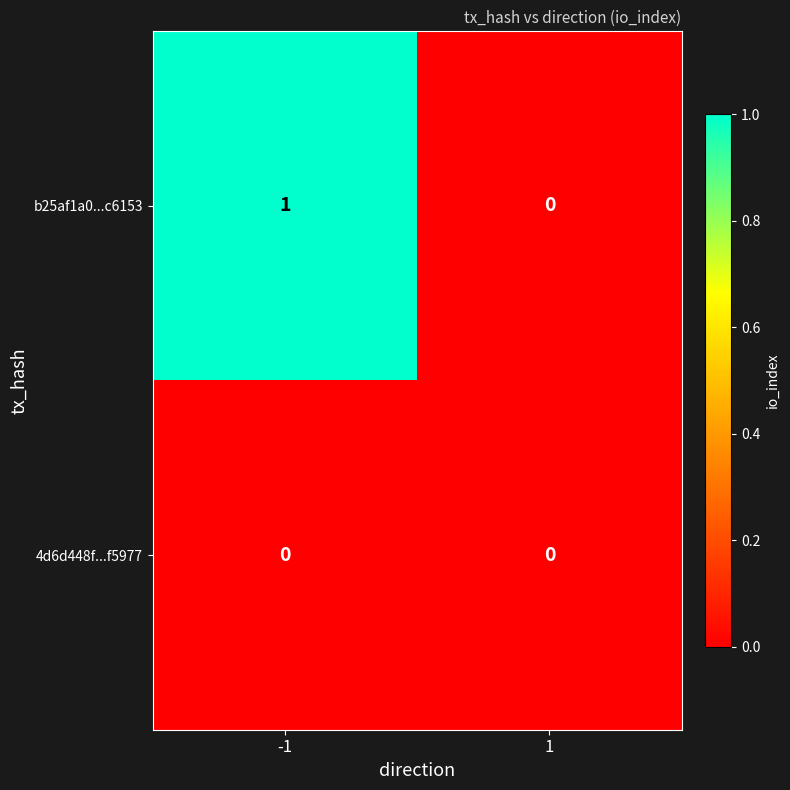

The value of b25af1a0...c6153 at 1 is 0. True or false?

True